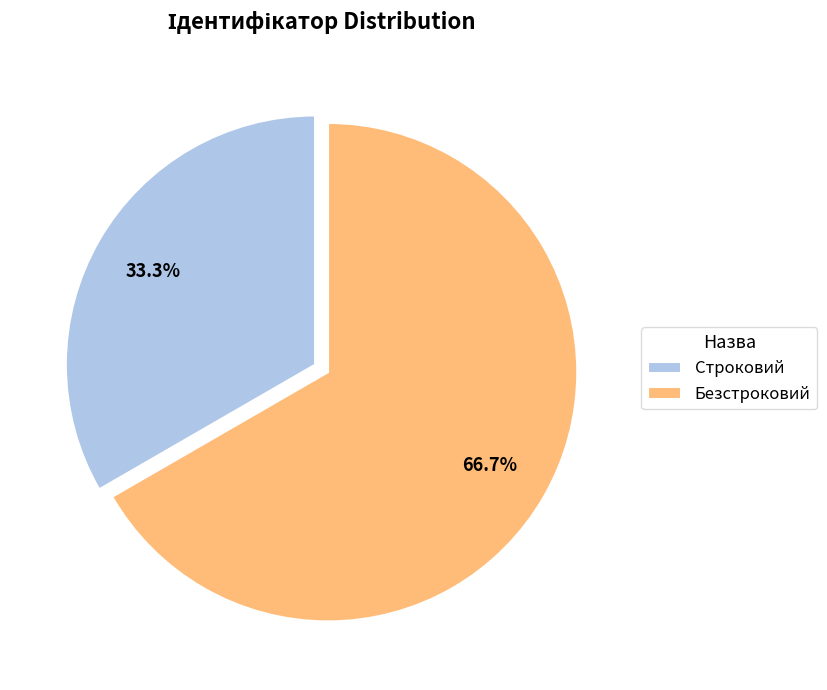

To the nearest percent, what is the combined percentage of Безстроковий and Строковий?

100%